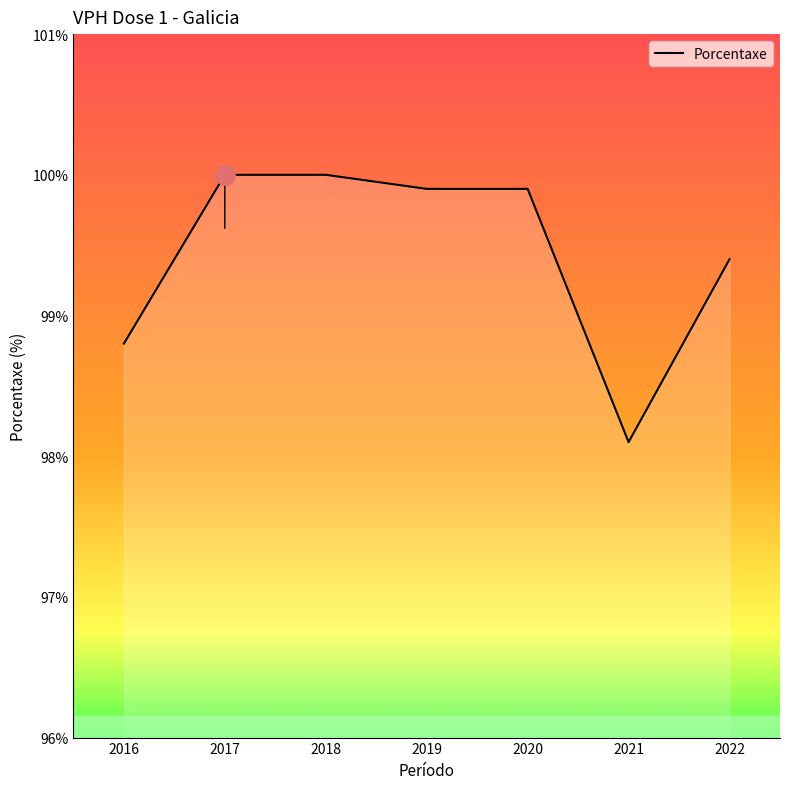

What is the maximum value shown in the chart?

100.0